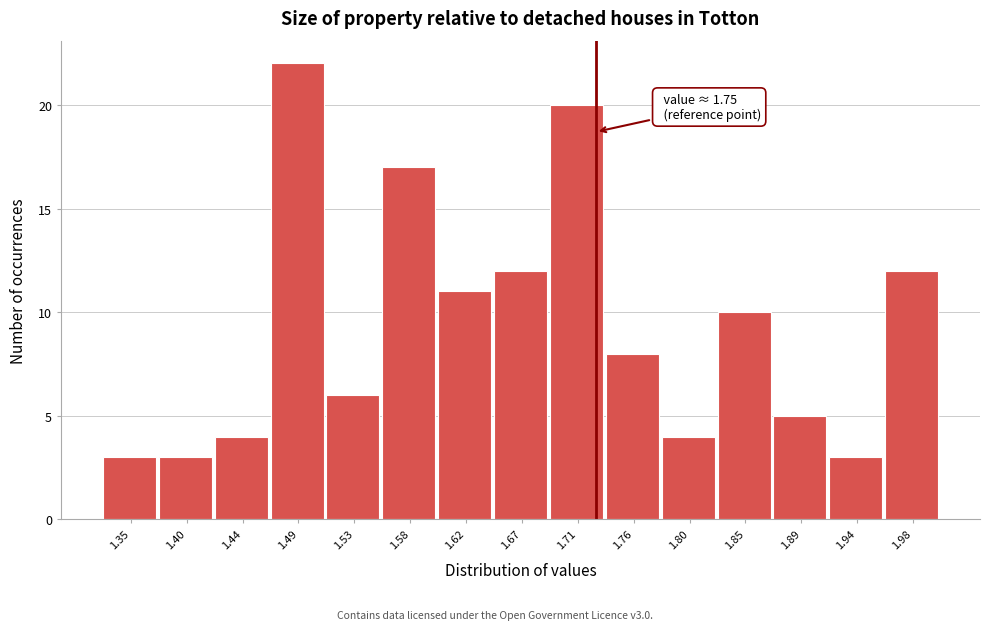

Reading left to right, extract all data points from this chart.

1.35=3	1.40=3	1.44=4	1.49=22	1.53=6	1.58=17	1.62=11	1.67=12	1.71=20	1.76=8	1.80=4	1.85=10	1.89=5	1.94=3	1.98=12